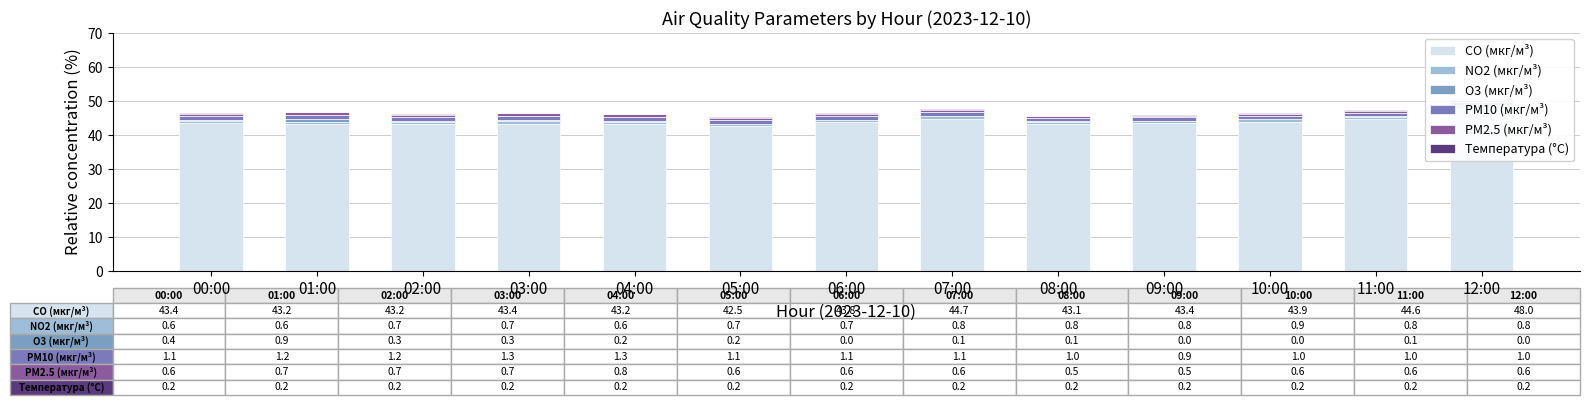

What is the difference between the maximum and minimum values in the O3 (мкг/м³) series?

0.9